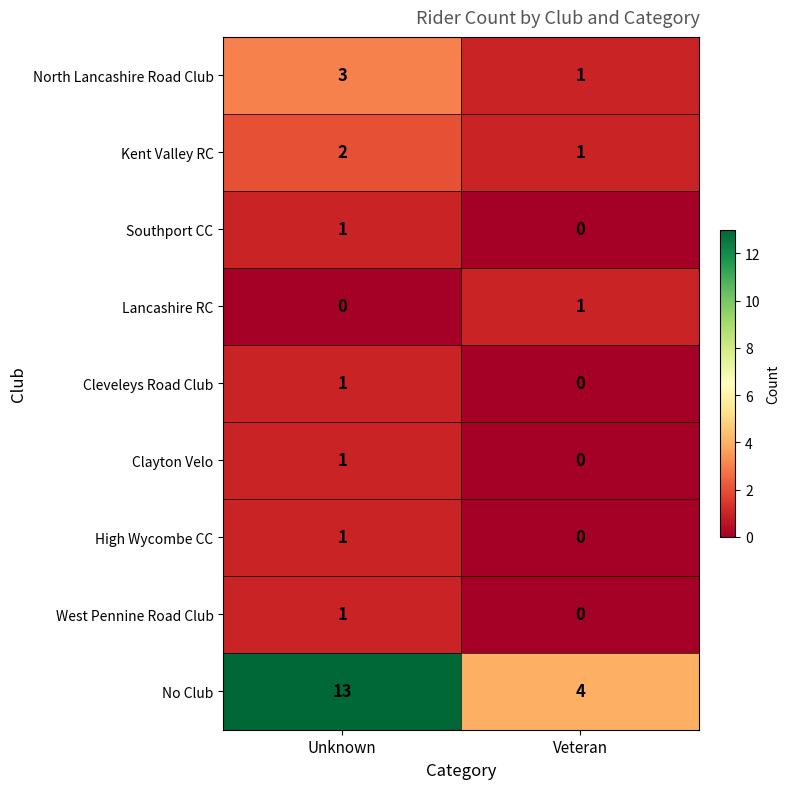

What is the difference between the highest and lowest values at Unknown?

13